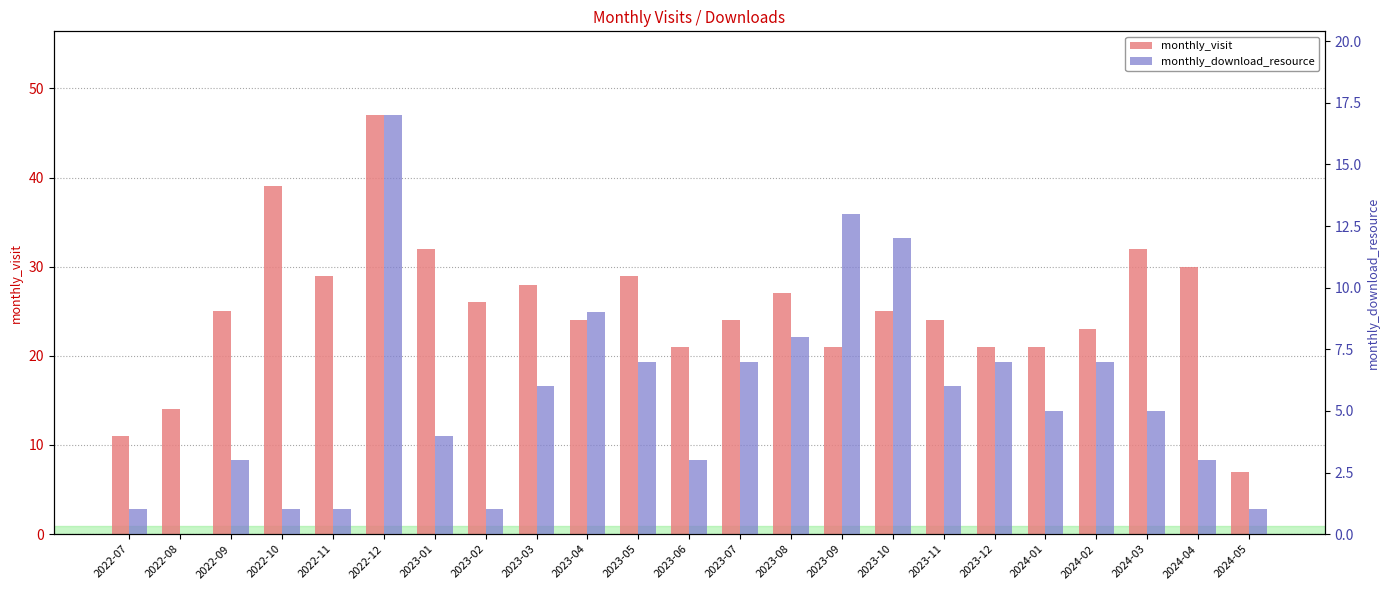

The value of monthly_download_resource at 2023-04 is 9. True or false?

True